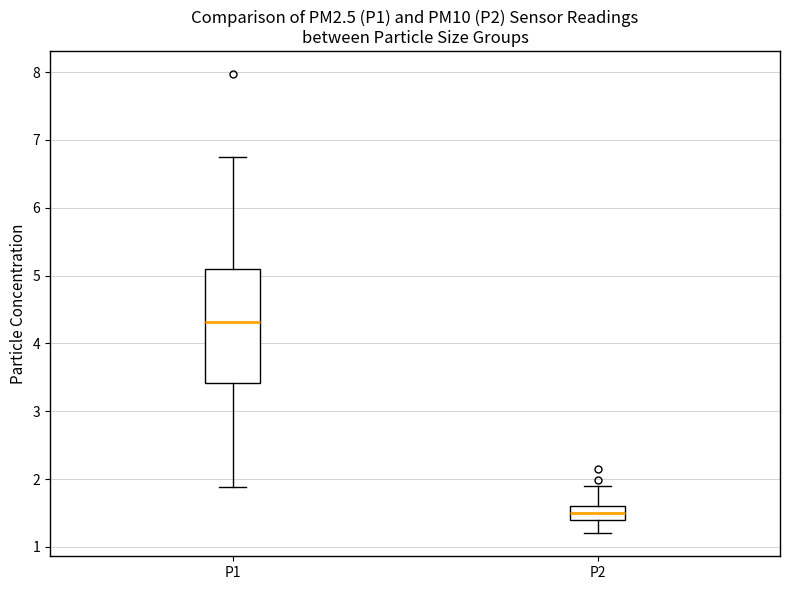

Which box is the tallest, from its lower edge to its upper edge?

P1